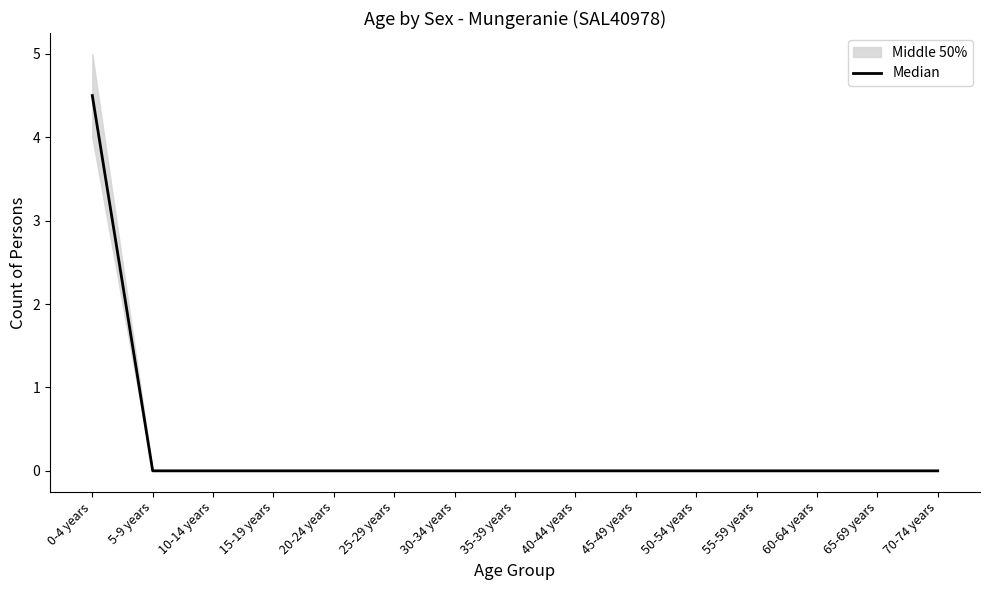

The value at 55-59 years is 1.6. True or false?

False